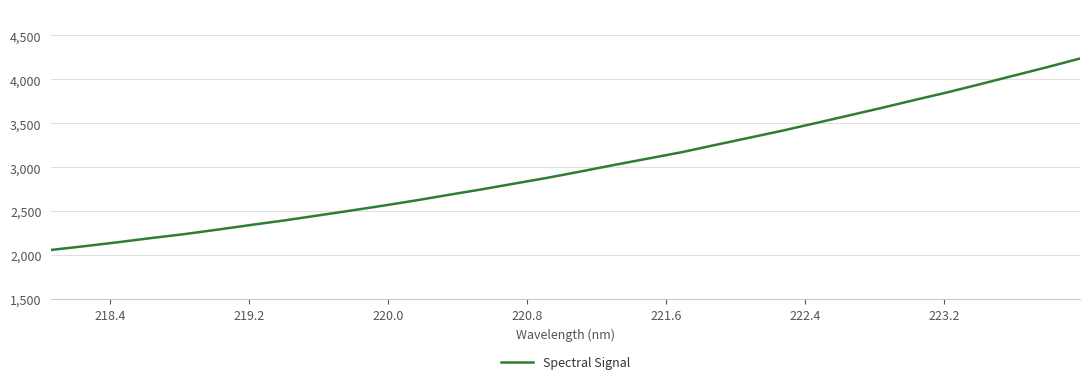

What is the difference between the maximum and minimum values?

2178.1